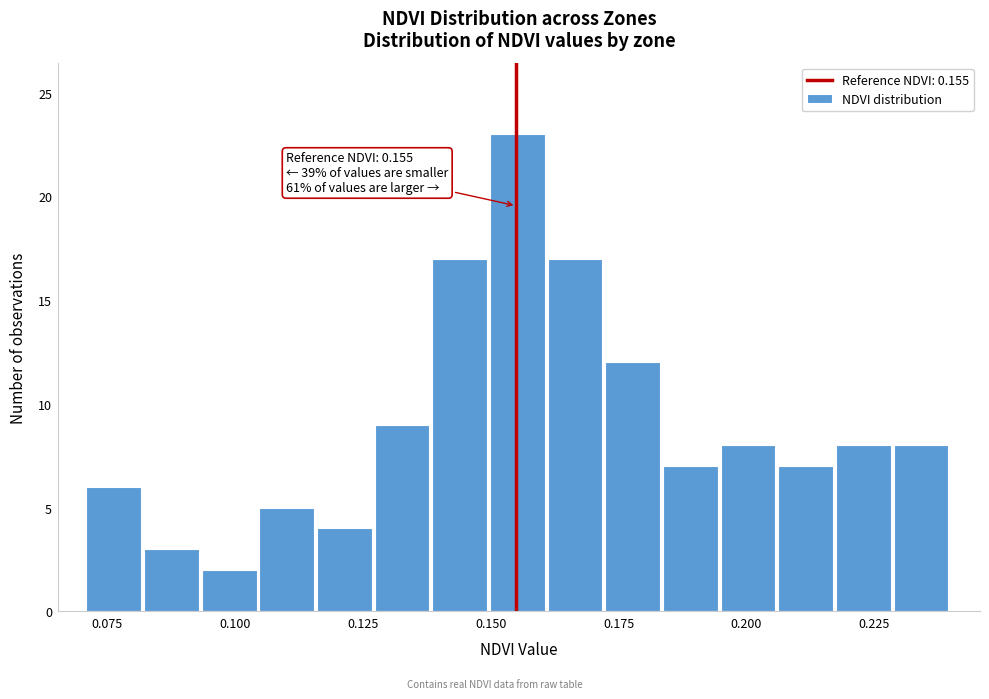

Read against the x-axis, roughly where is the centre of the tallest bar?

0.155